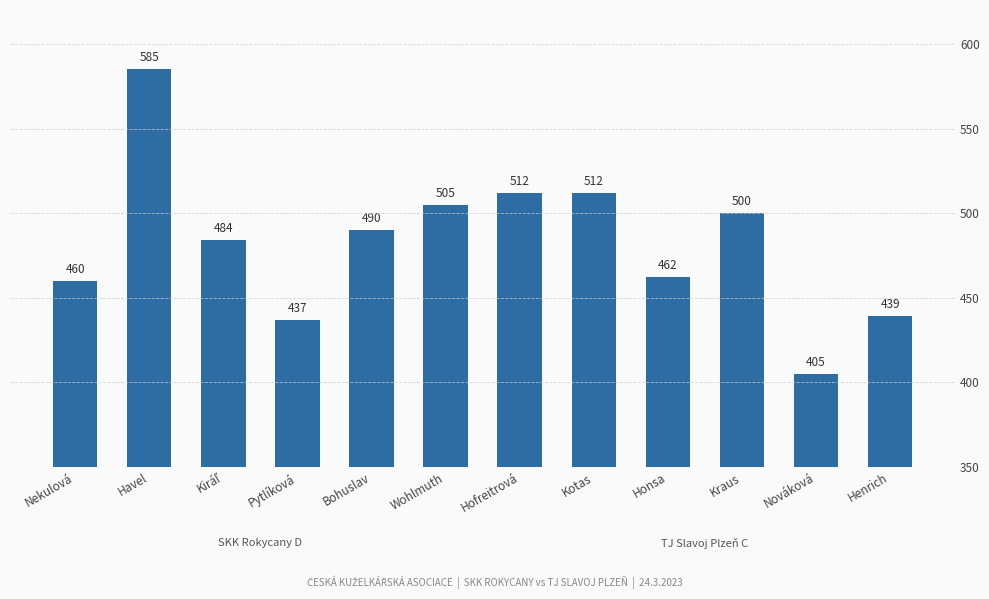

What is the change in value from Havel to Kiráľ?

-101